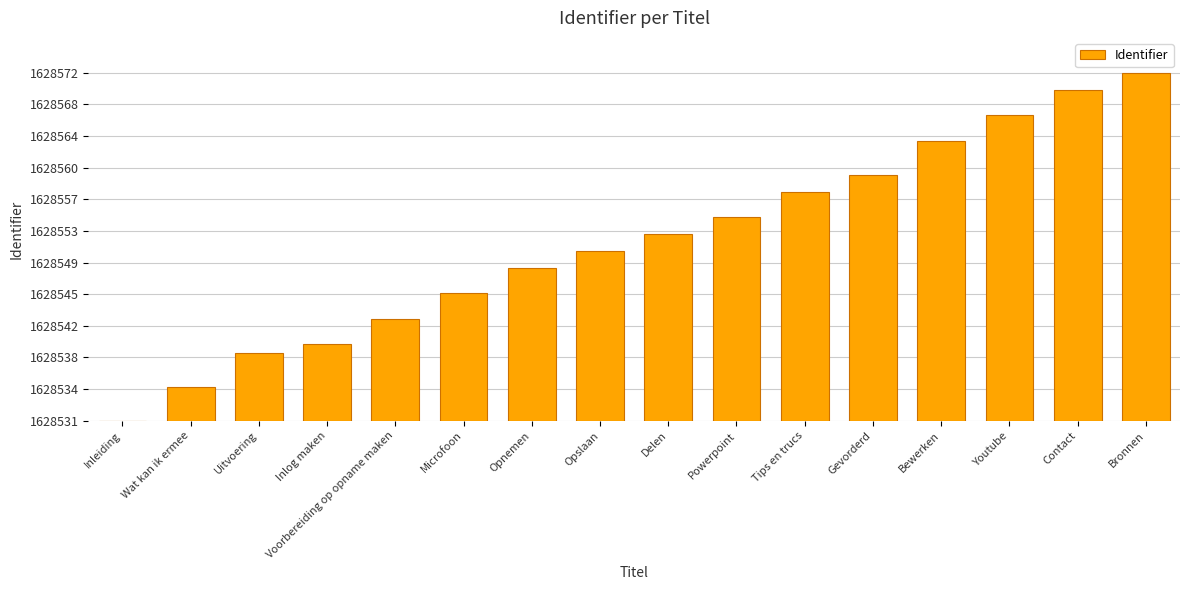

Which has a higher value, Uitvoering or Tips en trucs?

Tips en trucs